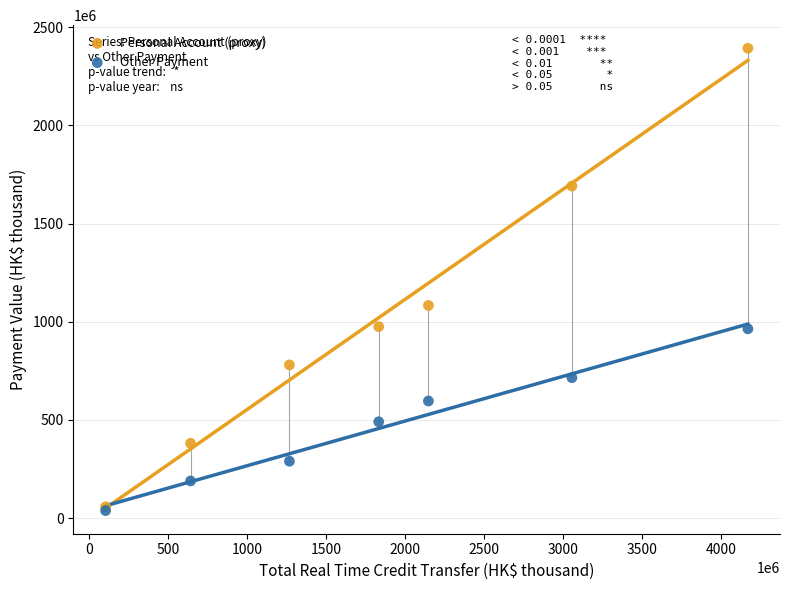

Across all series, what Y value is closest to 1215535946?

1083219374.5